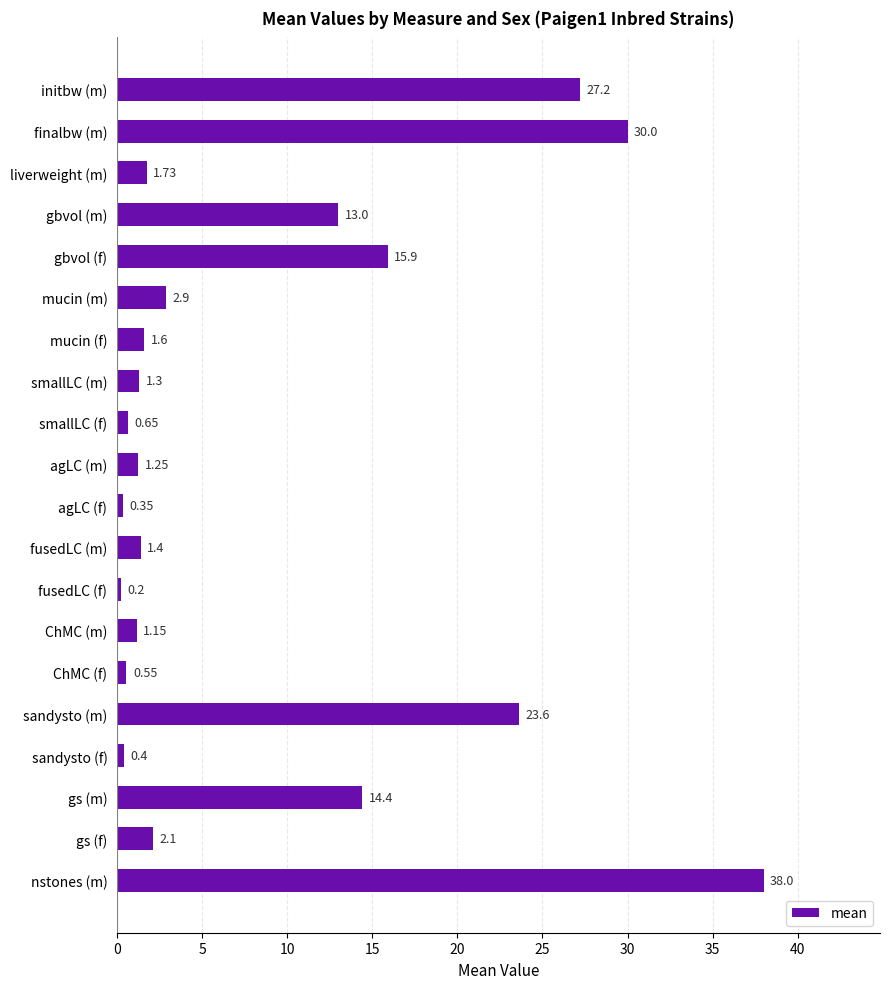

List the labels in order of value, smallest first.

fusedLC (f), agLC (f), sandysto (f), ChMC (f), smallLC (f), ChMC (m), agLC (m), smallLC (m), fusedLC (m), mucin (f), liverweight (m), gs (f), mucin (m), gbvol (m), gs (m), gbvol (f), sandysto (m), initbw (m), finalbw (m), nstones (m)